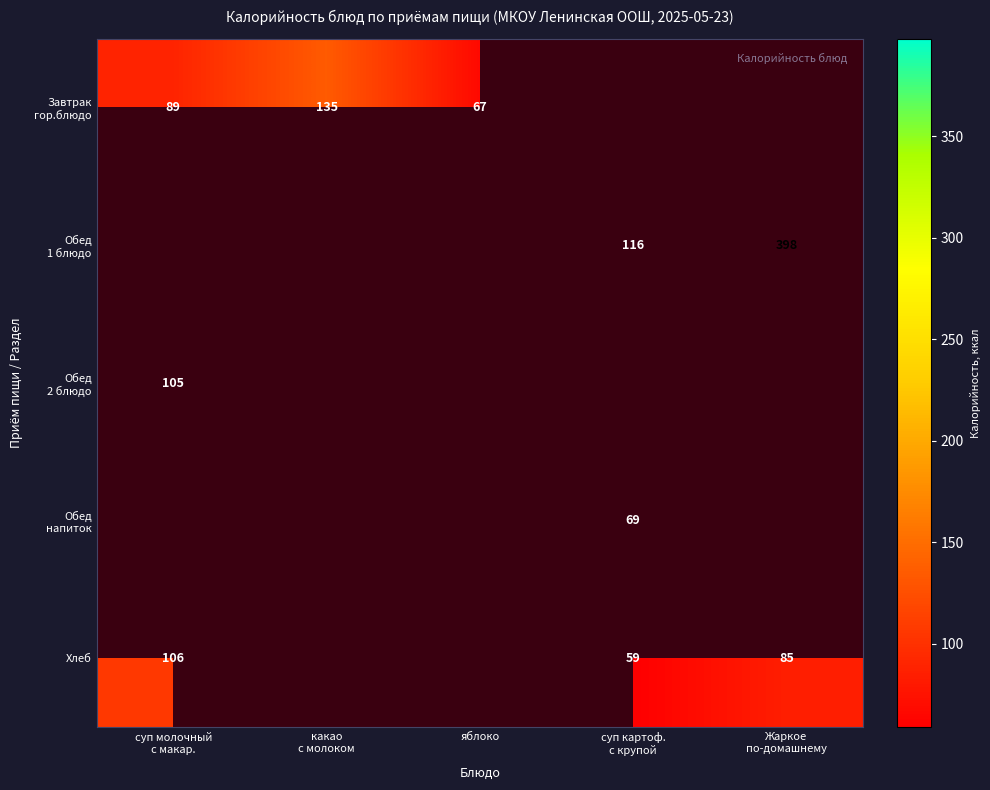

Is the value of Хлеб at суп картоф. с крупой greater than the value of Обед 1 блюдо at суп молочный с макар.?

Yes